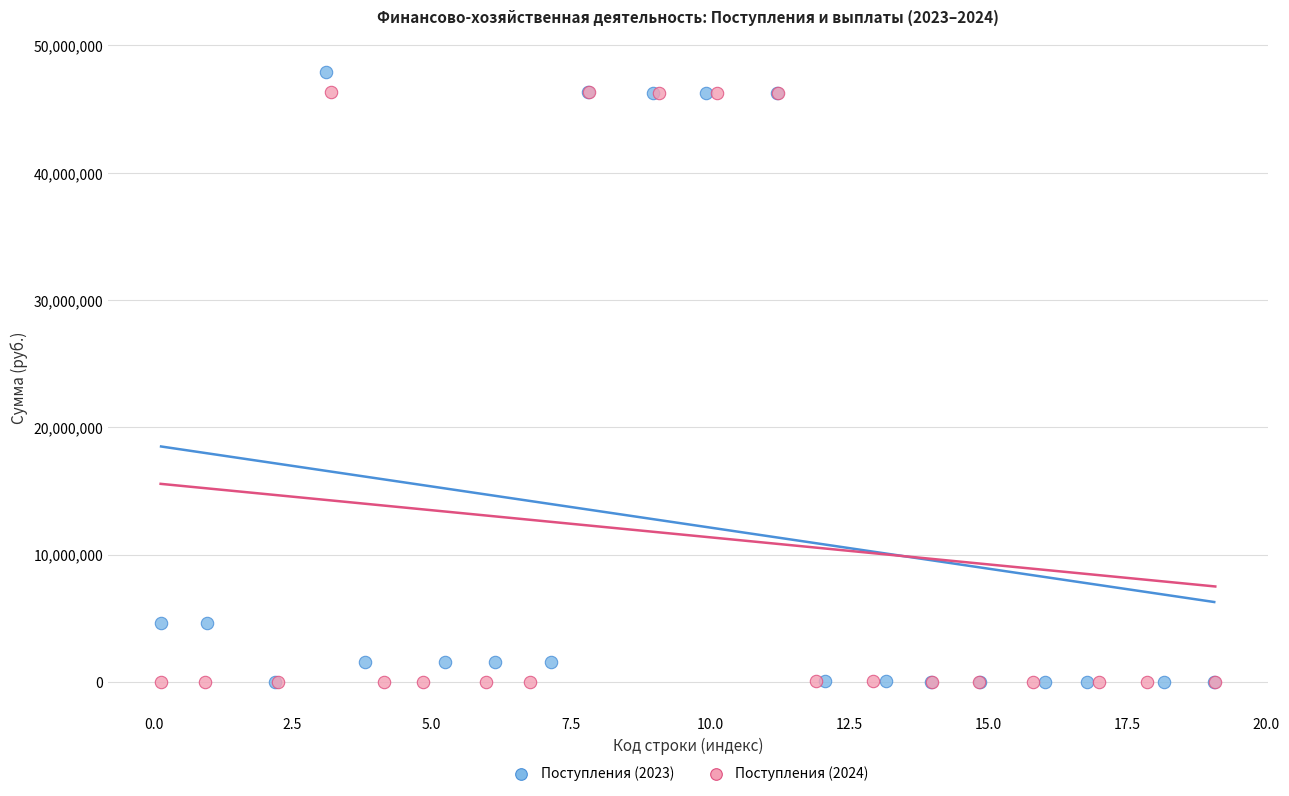

What are all the series names shown in the legend?

Поступления (2023), Поступления (2024)